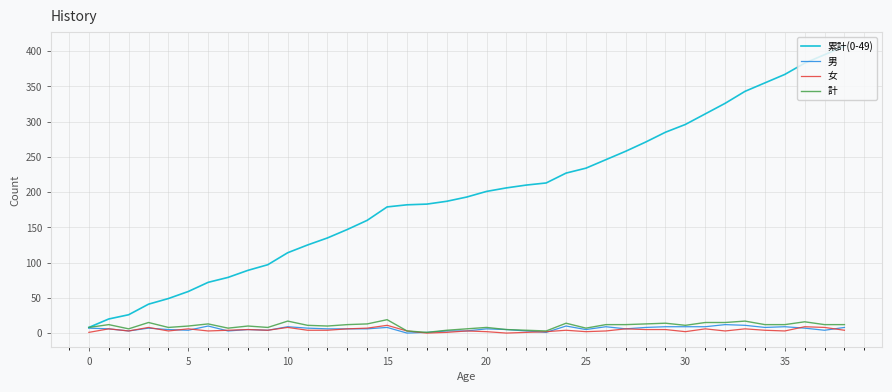

True or false: 計 has more than 1 points higher than both neighbors.

True